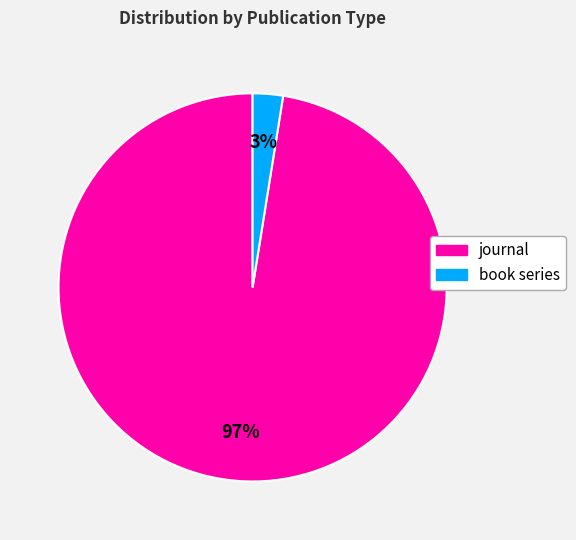

Does journal account for over 50% of the chart?

Yes